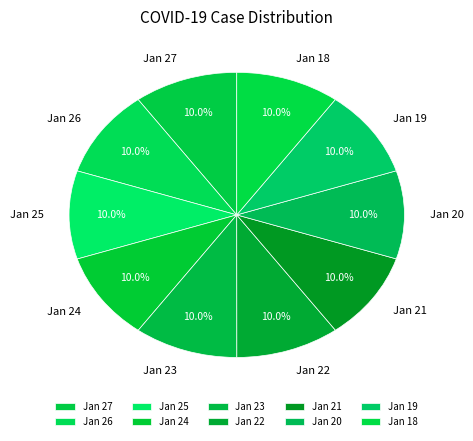

Is there any slice that represents more than half of the pie?

No